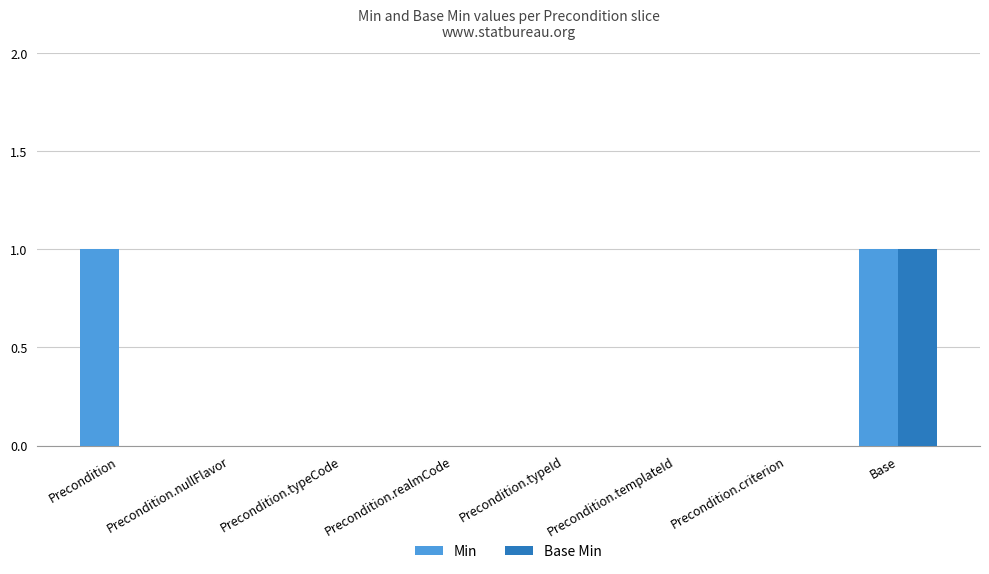

Is the value of Base Min at Base greater than the value of Min at Precondition.typeCode?

Yes